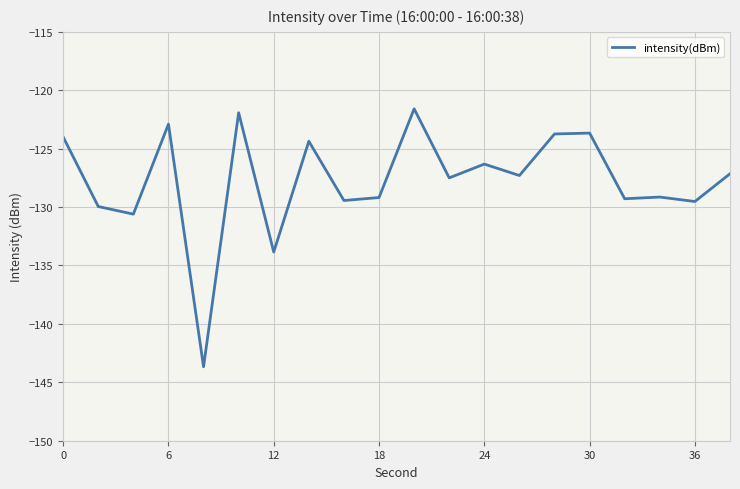

What is the minimum value shown in the chart?

-143.7